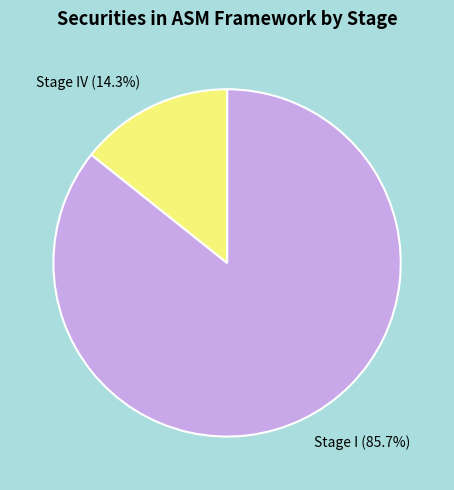

The Stage I slice represents 94% of the pie. True or false?

False